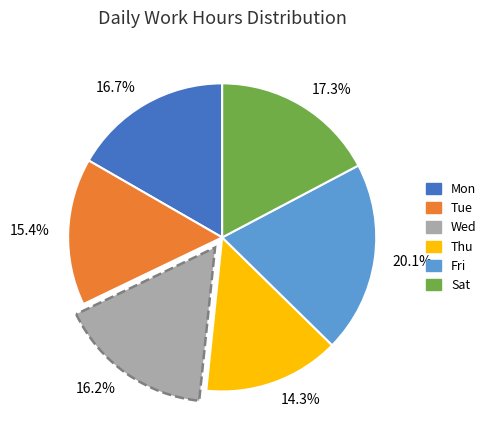

Which category has the biggest portion of the pie?

20.1%